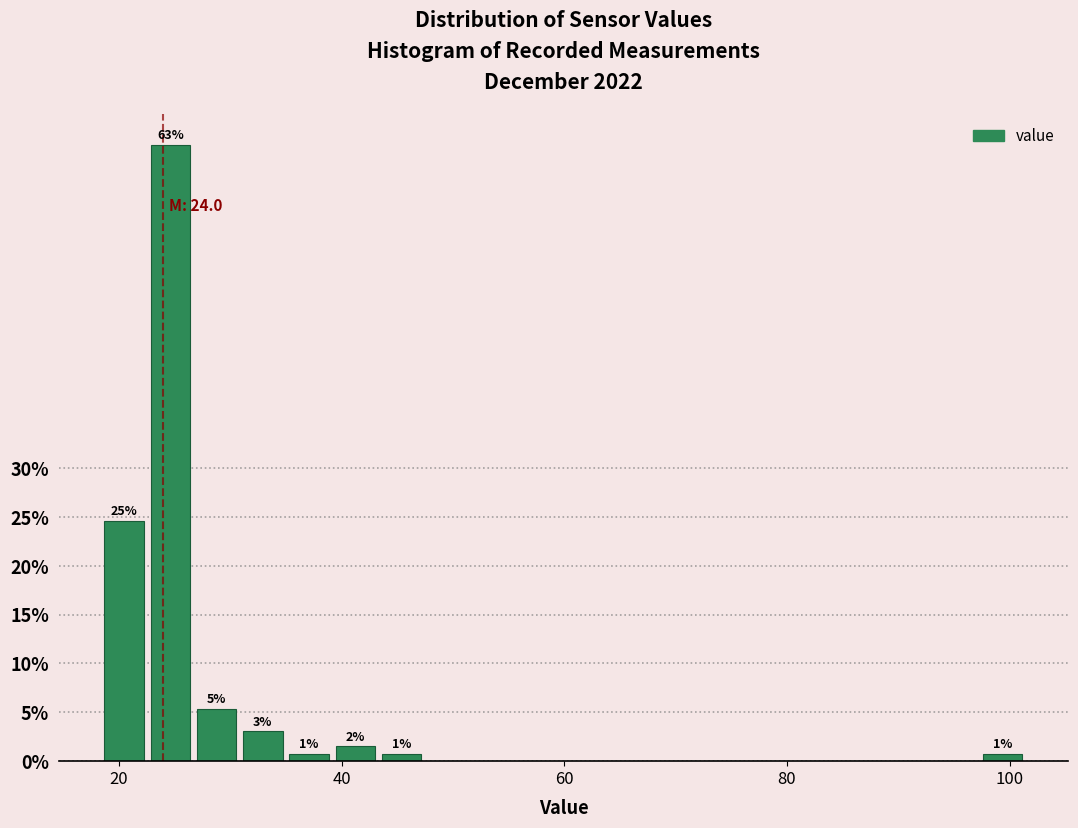

Read against the x-axis, roughly where is the centre of the tallest bar?

24